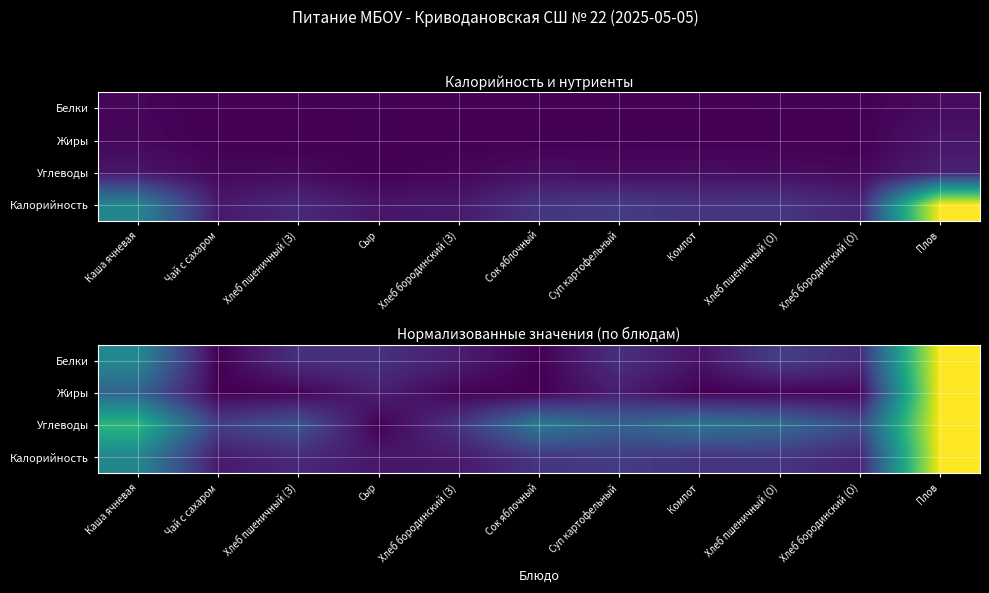

List the series in order of their peak value, highest first.

Калорийность, Углеводы, Жиры, Белки